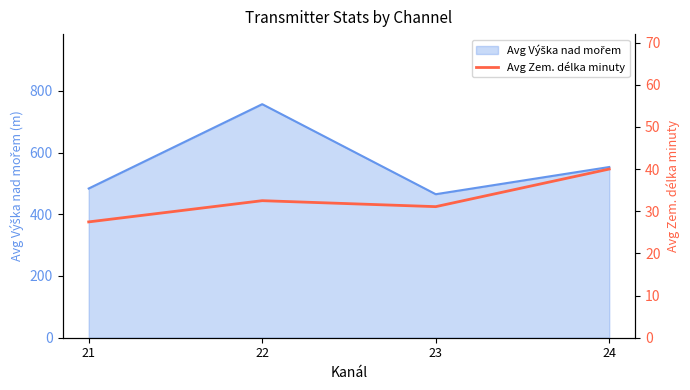

How many interior local valleys (lower than both neighbors) does the data have?

1